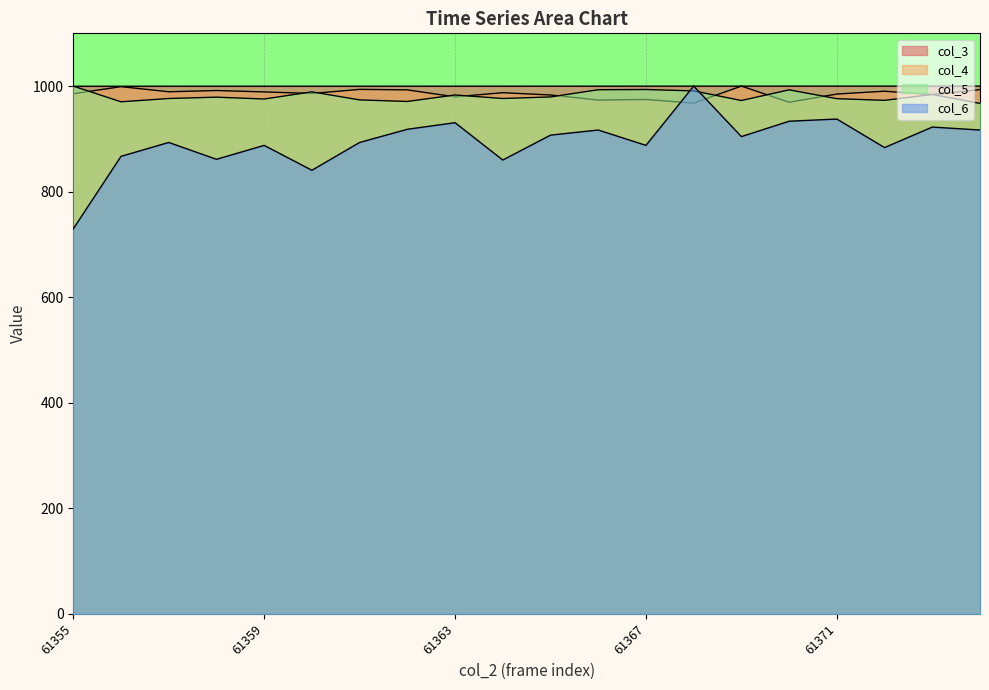

Which series has the largest range (max minus min)?

col_6